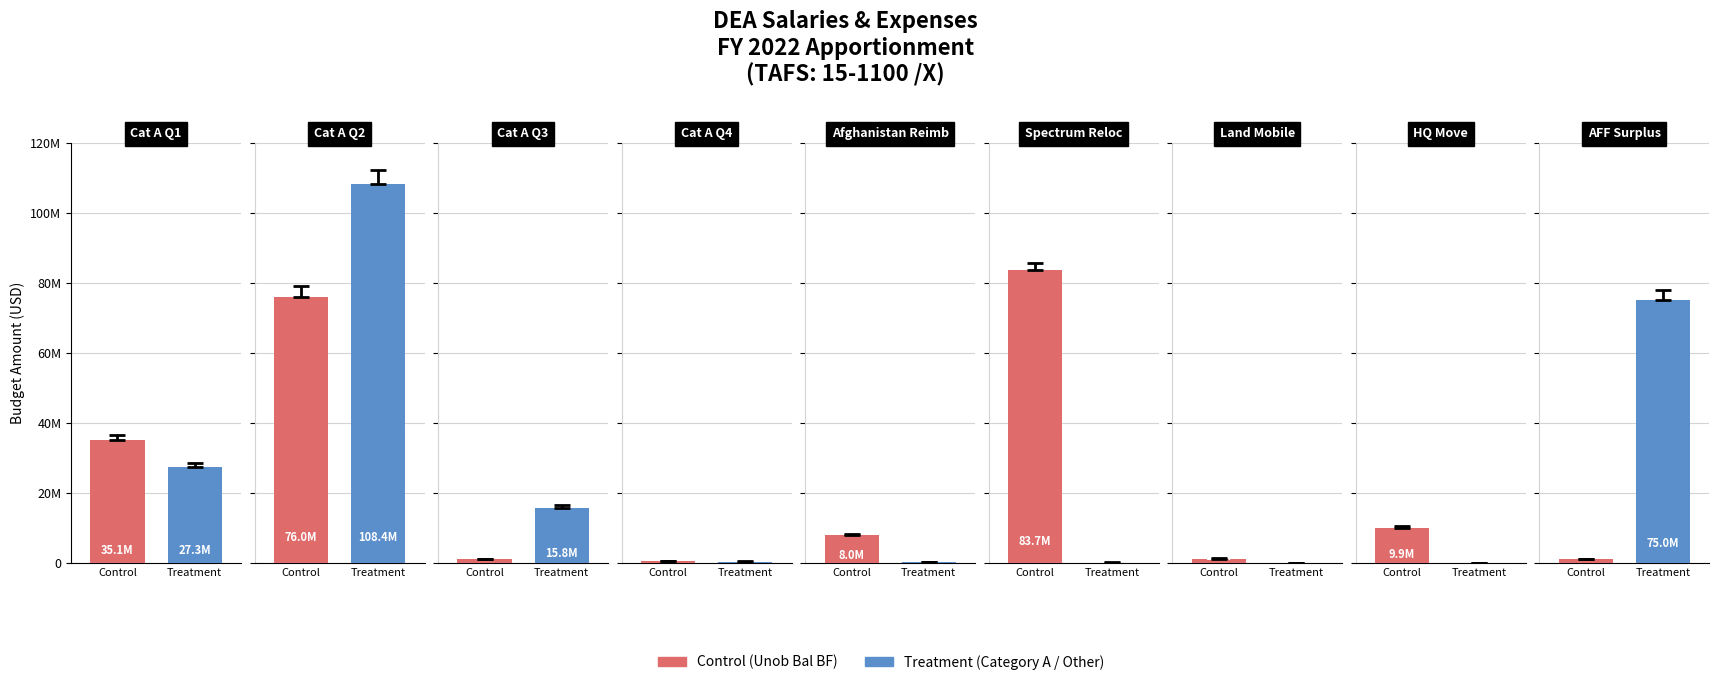

The Control series shows 83723220 at 5. True or false?

True